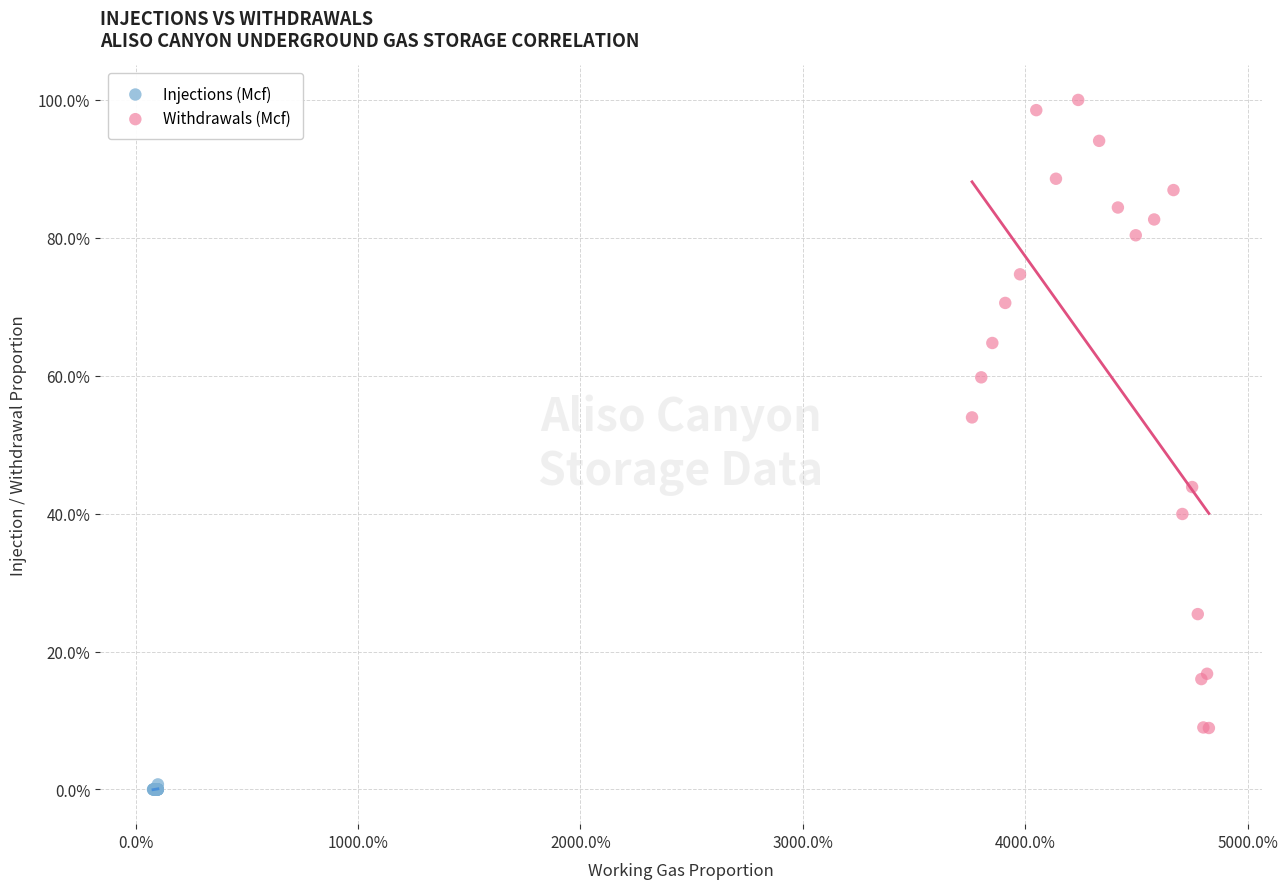

What are all the series names shown in the legend?

Injections (Mcf), Withdrawals (Mcf)